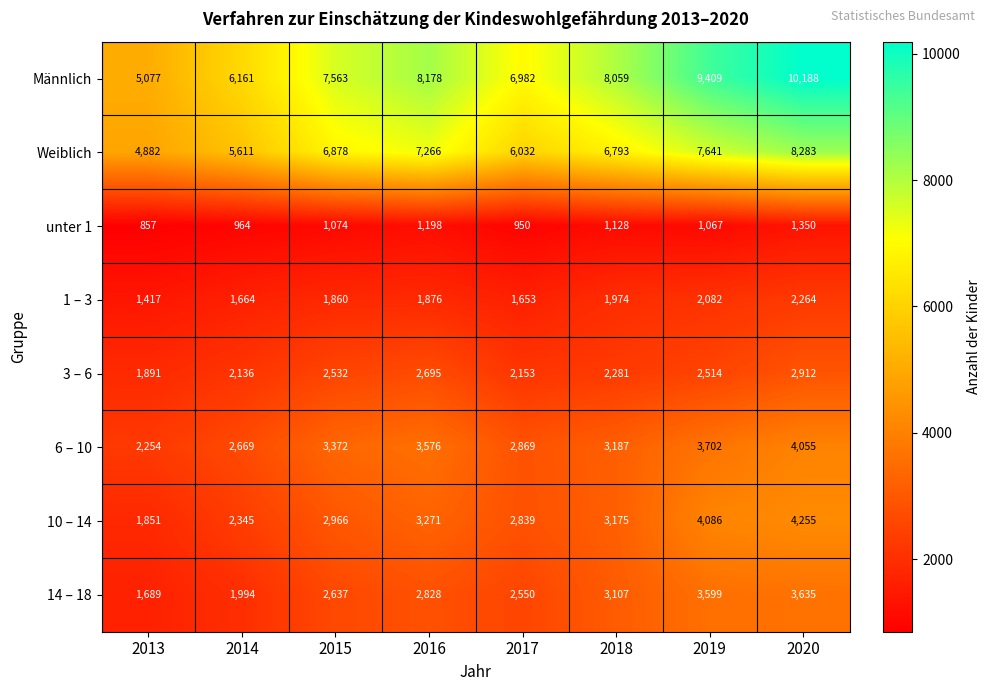

Where is unter 1 nearest to the value 1103?

2018